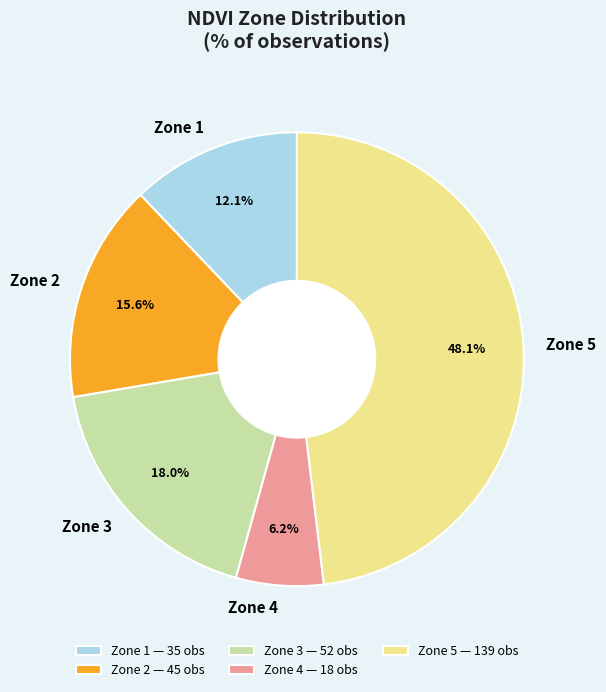

True or false: Zone 3 accounts for 4% of the total.

False